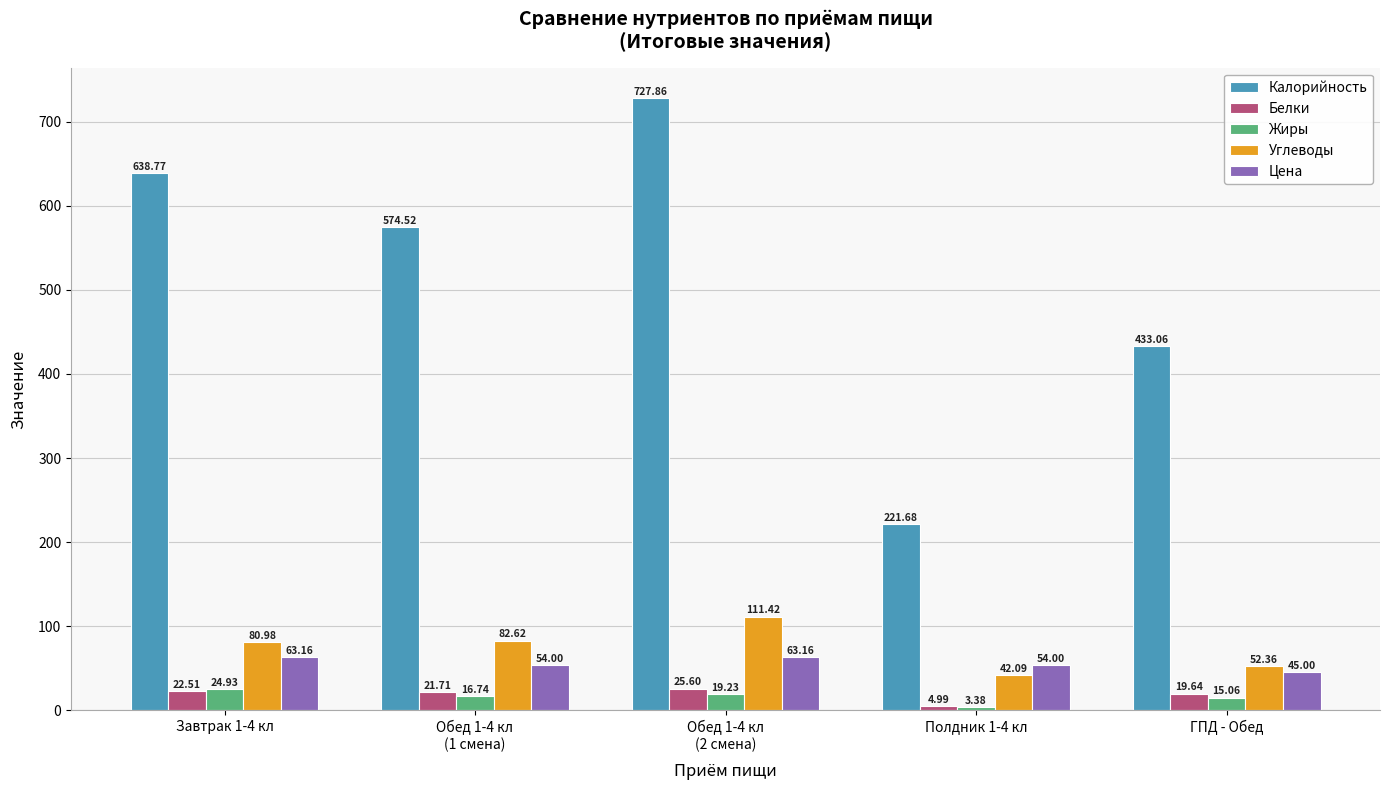

What is the value of the Белки bar at the 5th from the left?

19.6